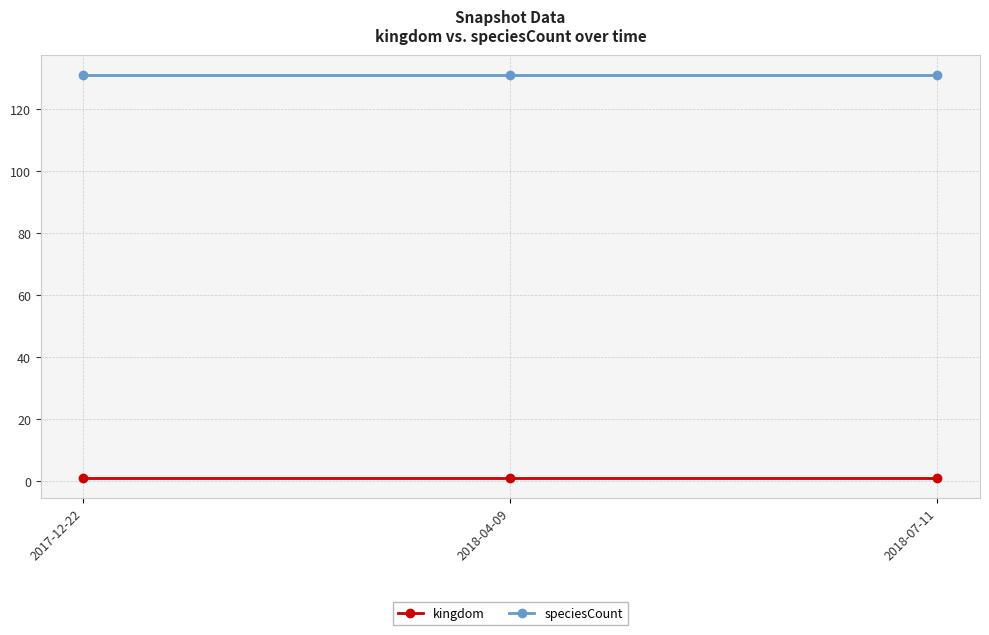

Rank the series by their maximum value, from lowest to highest.

kingdom, speciesCount